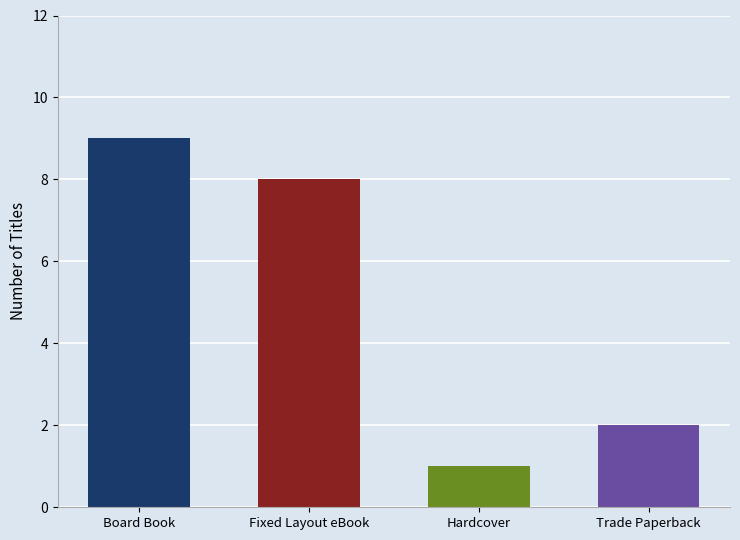

Which has a higher value, Board Book or Trade Paperback?

Board Book